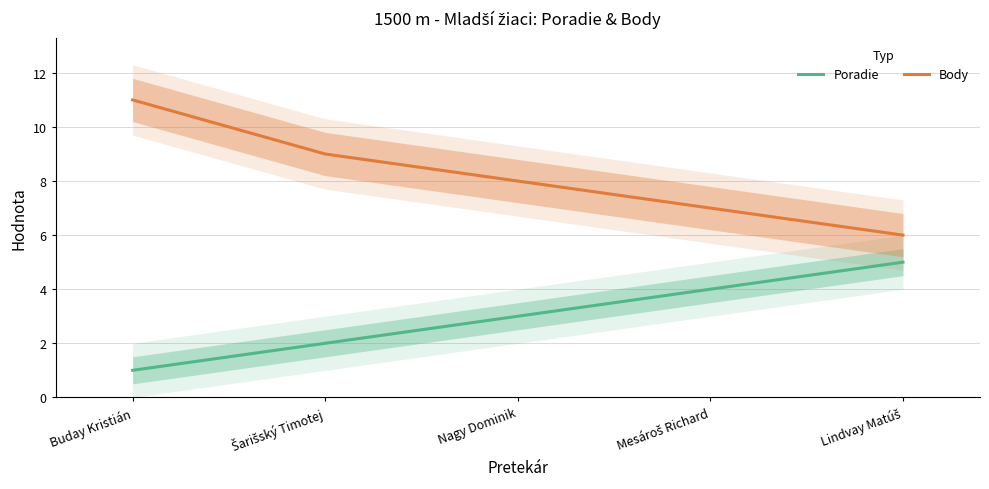

Between Nagy Dominik and Lindvay Matúš, which is larger?

Lindvay Matúš